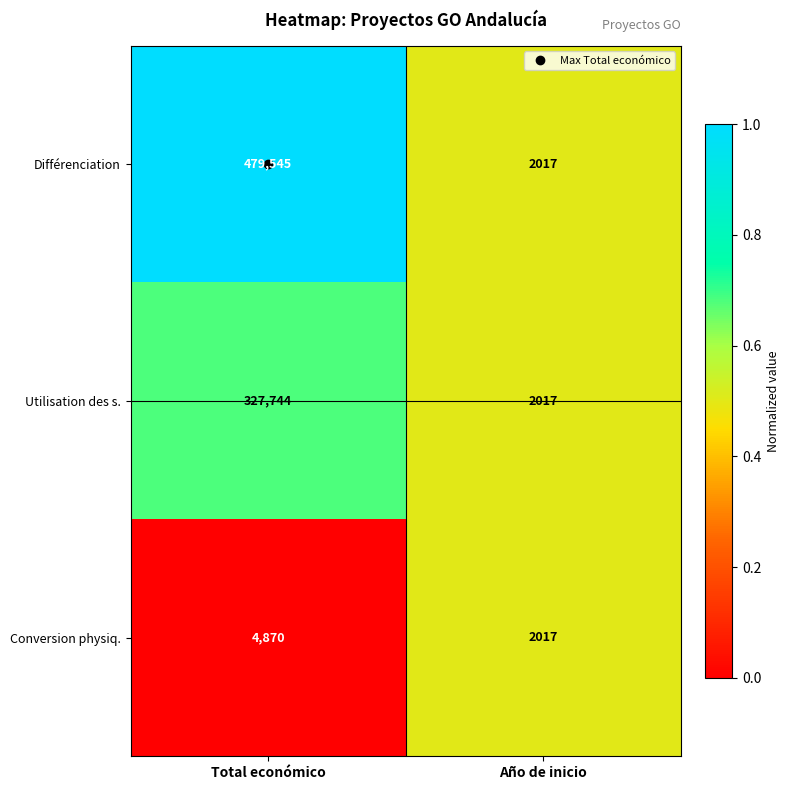

Which series has the largest total across all categories?

Différenciation